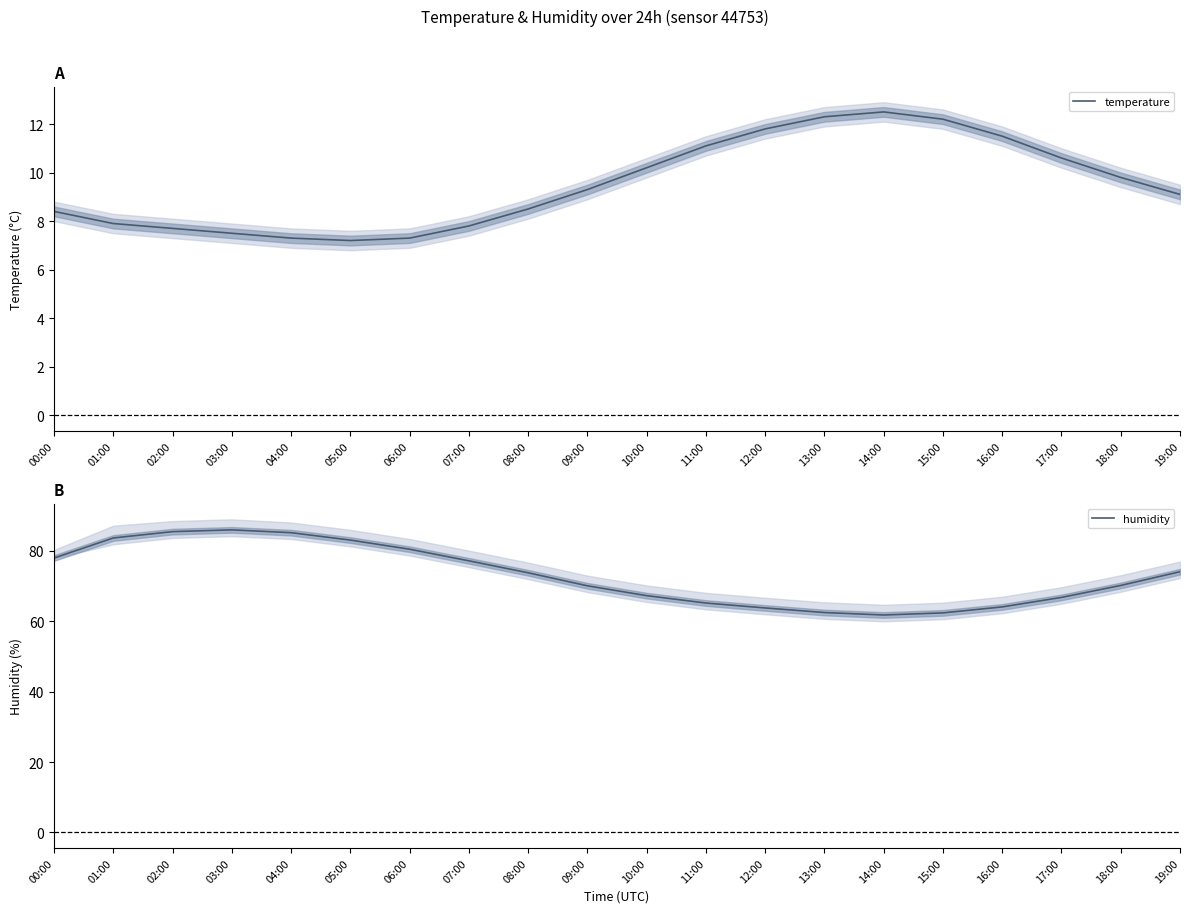

At which category does temperature reach its first local valley?

05:00